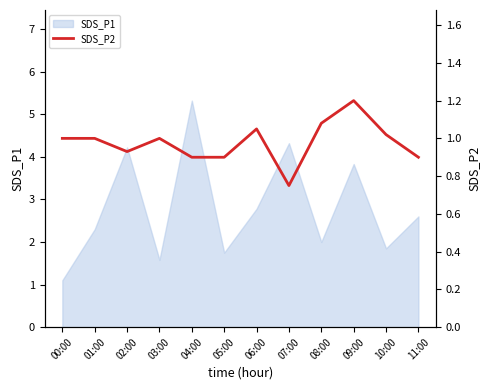

What position from the right is 05:00?

7